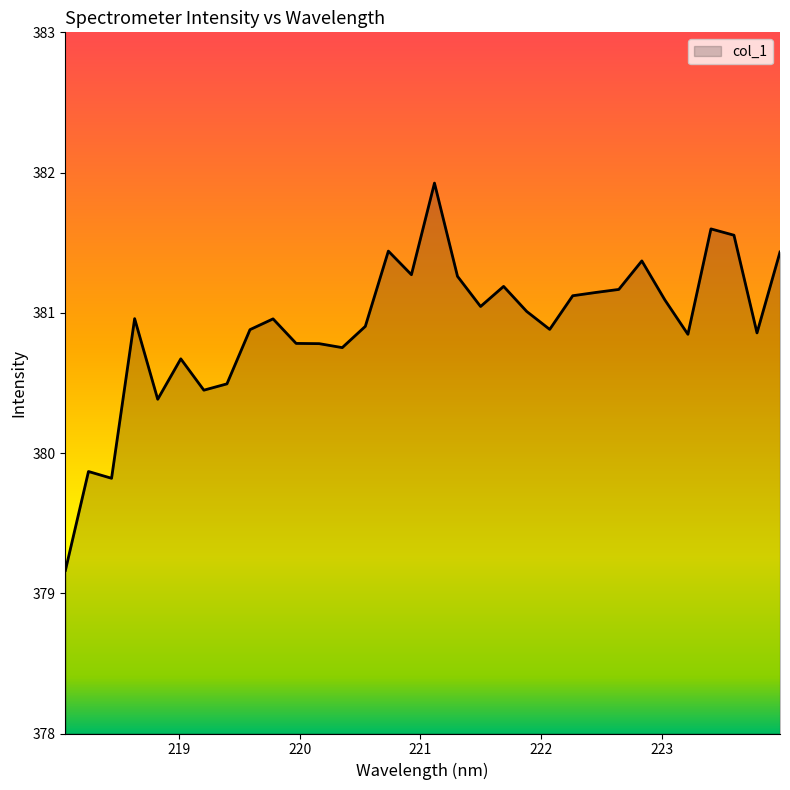

What is the difference between the maximum and minimum values?

2.8